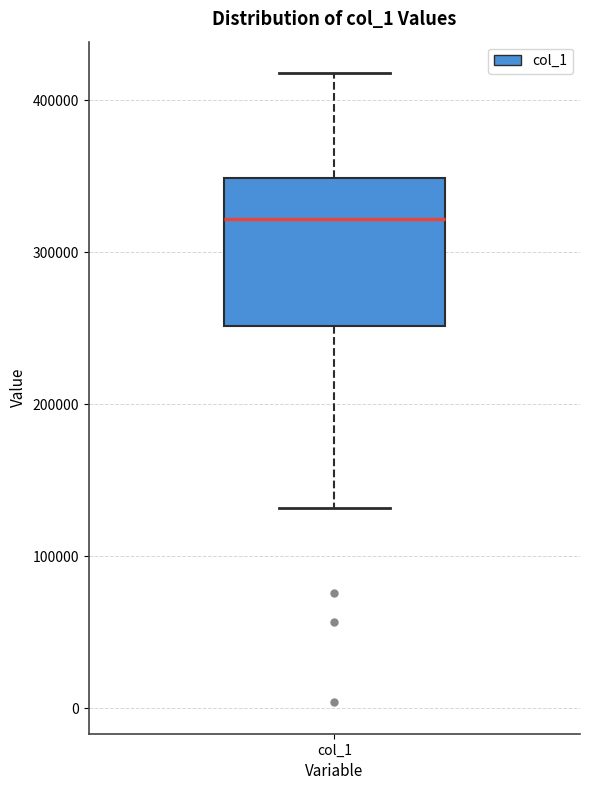

Where does the lower whisker of the box for col_1 end on the y-axis? The values are not printed on the chart, so give them approximately, as read against the axis.

130000